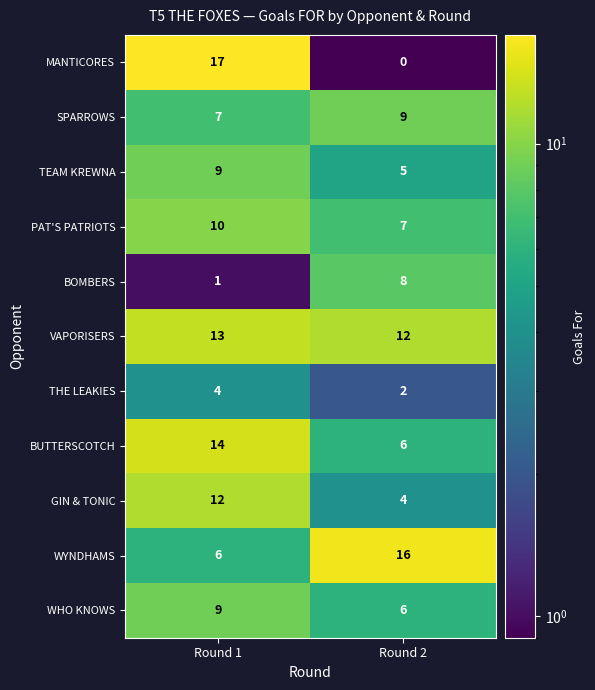

Is the value of THE LEAKIES at Round 1 greater than the value of PAT'S PATRIOTS at Round 2?

No